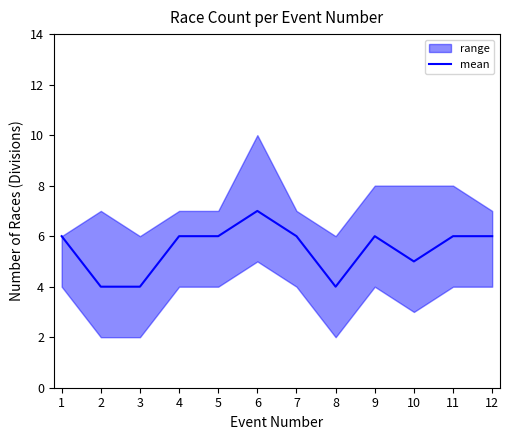

How many values exceed 6?

1